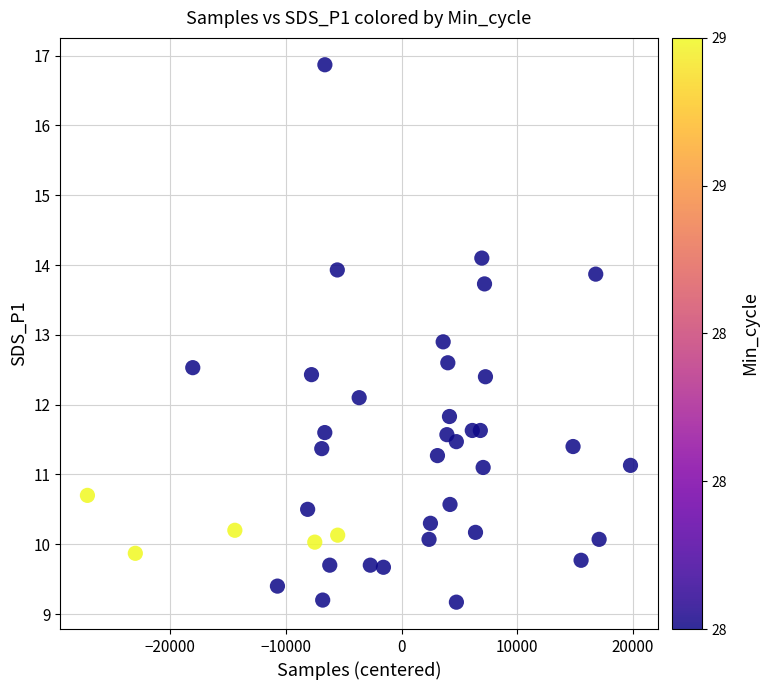

What is the range of Y values (max minus min)?

7.7